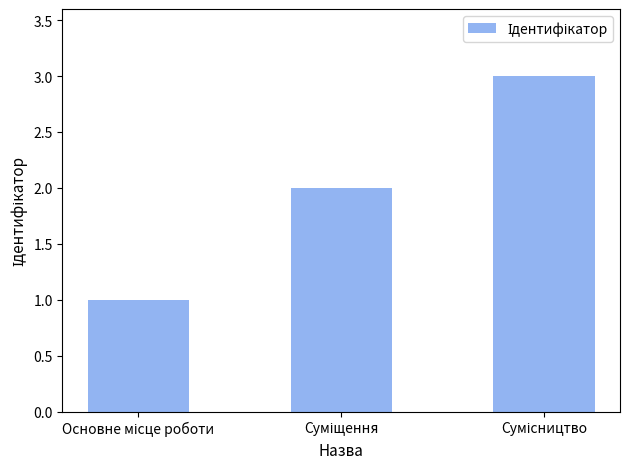

What is the greatest value displayed?

3